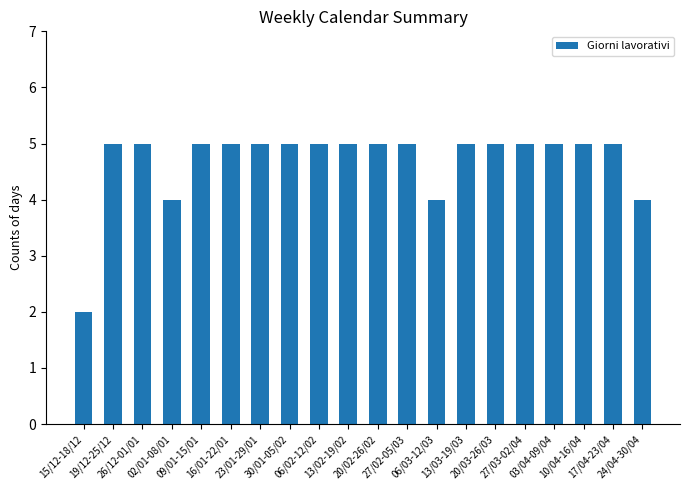

How many bars are there in total?

20